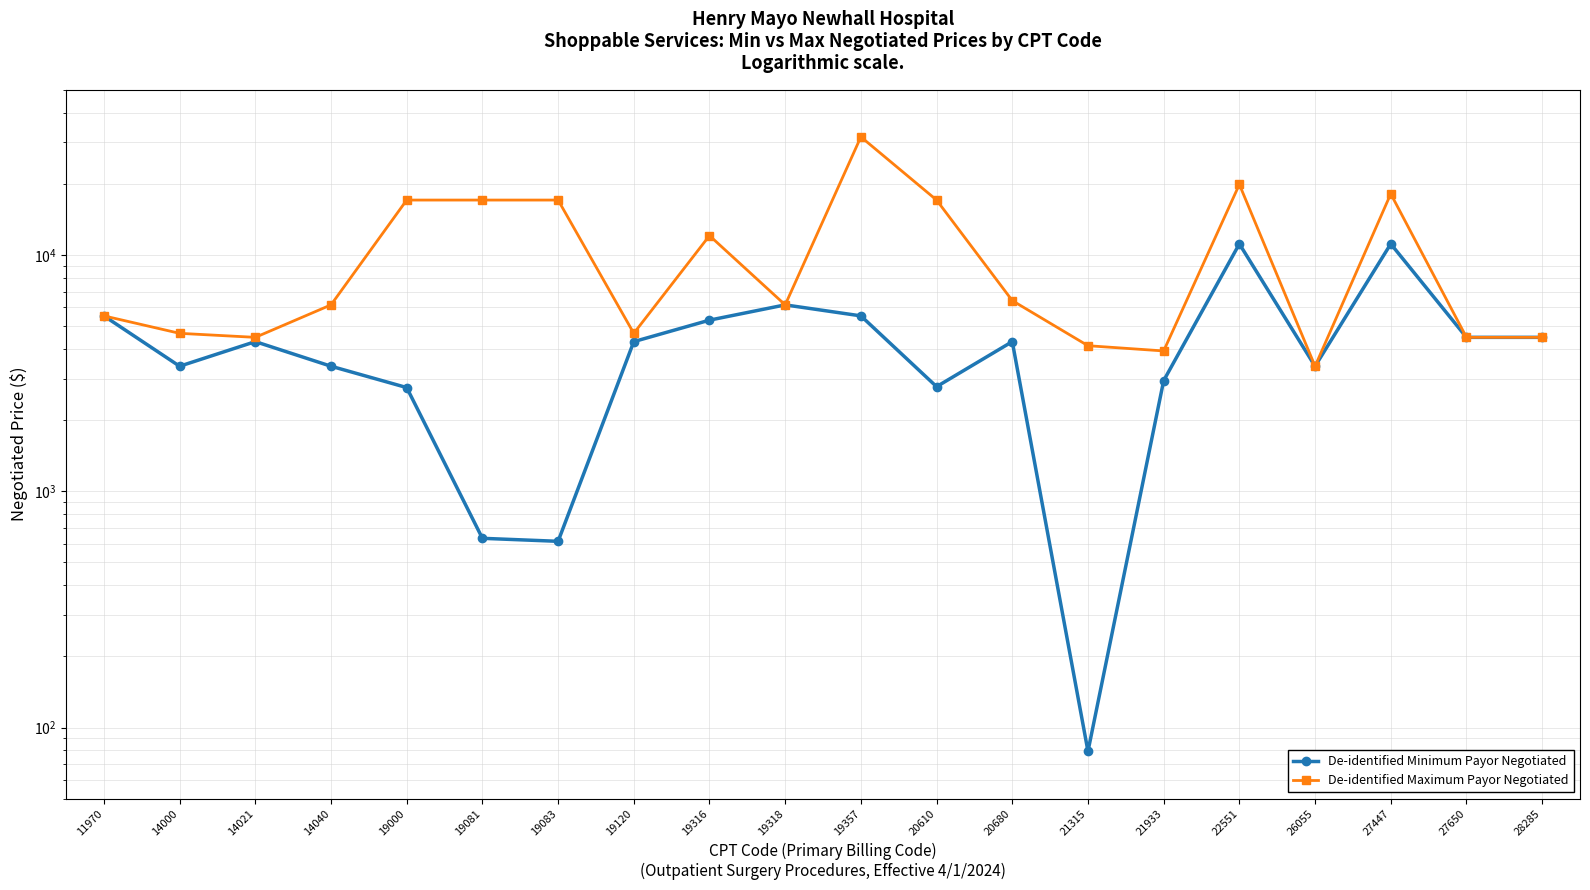

At which category is the sum across all series the highest?

19357